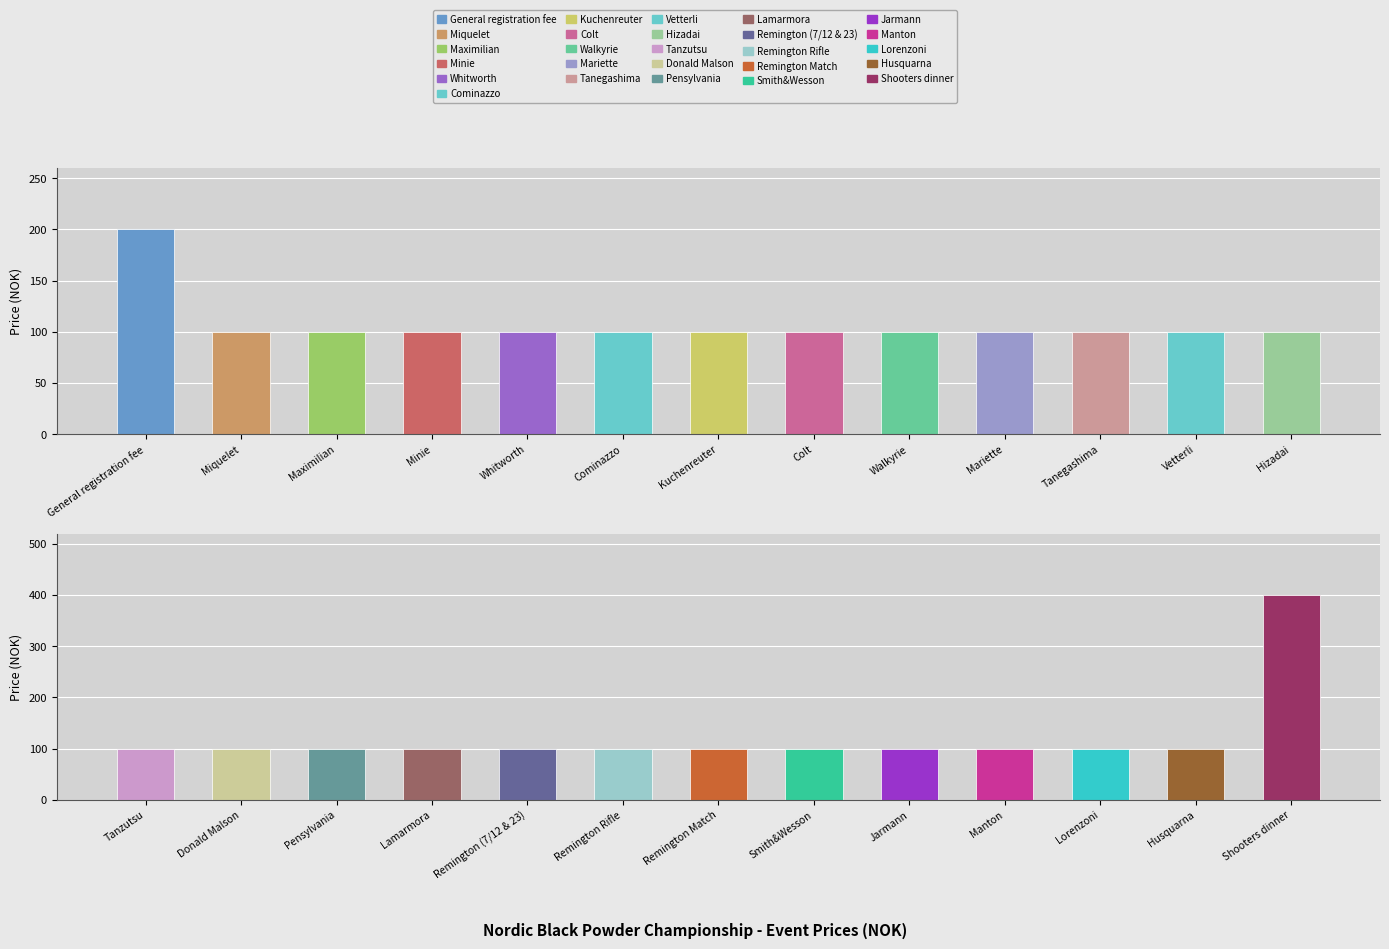

Rank the categories by value from lowest to highest.

Miquelet, Maximilian, Minie, Whitworth, Cominazzo, Kuchenreuter, Colt, Walkyrie, Mariette, Tanegashima, Vetterli, Hizadai, Tanzutsu, Donald Malson, Pensylvania, Lamarmora, Remington (7/12 & 23), Remington Rifle, Remington Match, Smith&Wesson, Jarmann, Manton, Lorenzoni, Husquarna, General registration fee, Shooters dinner